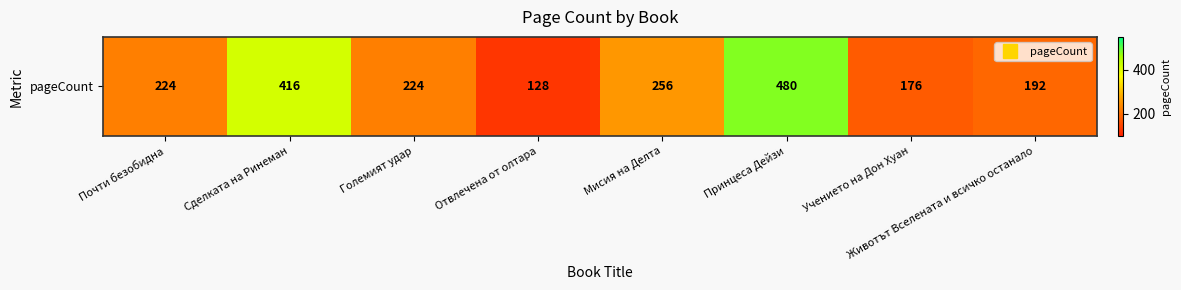

Which has a higher value, Животът Вселената и всичко останало or Учението на Дон Хуан?

Животът Вселената и всичко останало